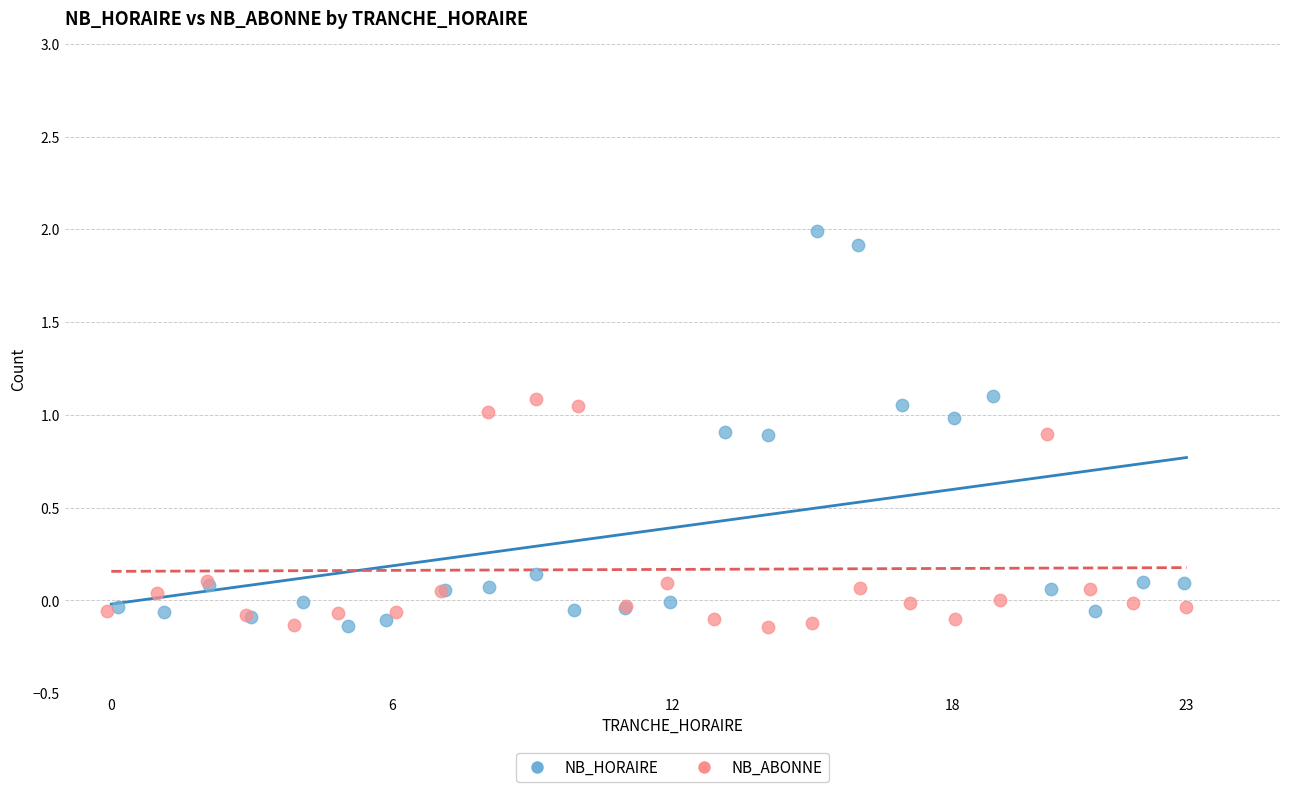

Which series has the largest Y range (max minus min)?

NB_HORAIRE